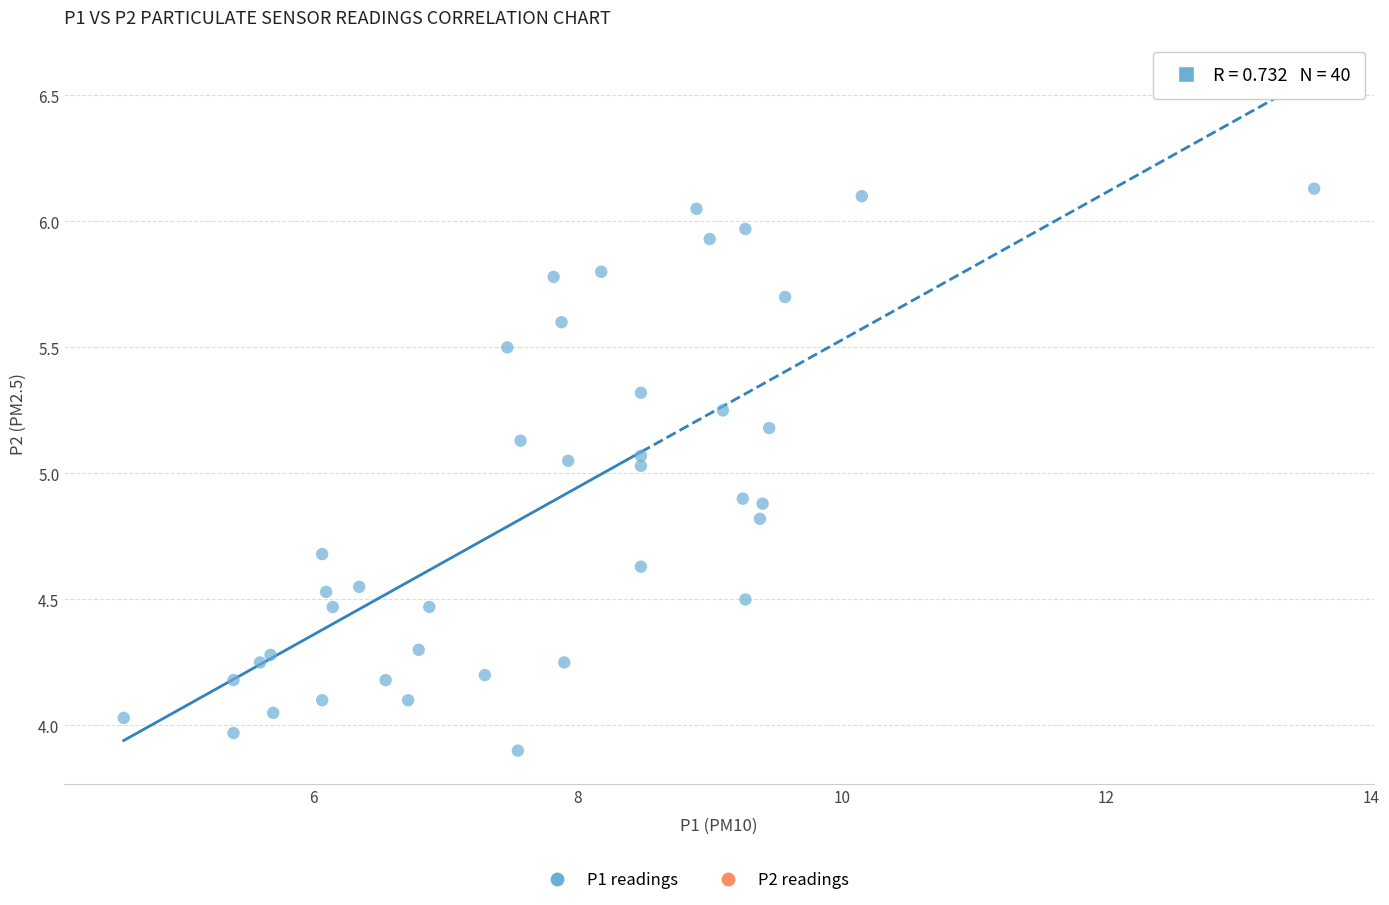

What is the range of Y values (max minus min)?

2.2